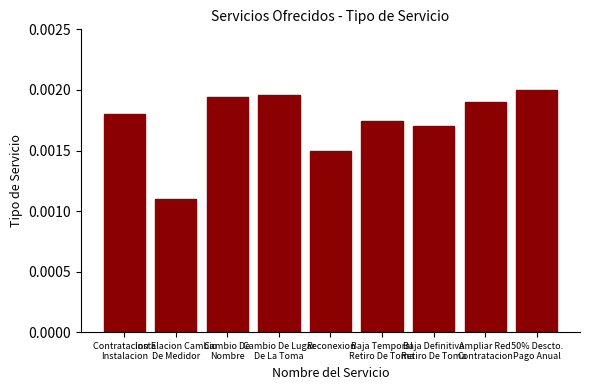

What position from the right is Contratacion E
Instalacion?

9